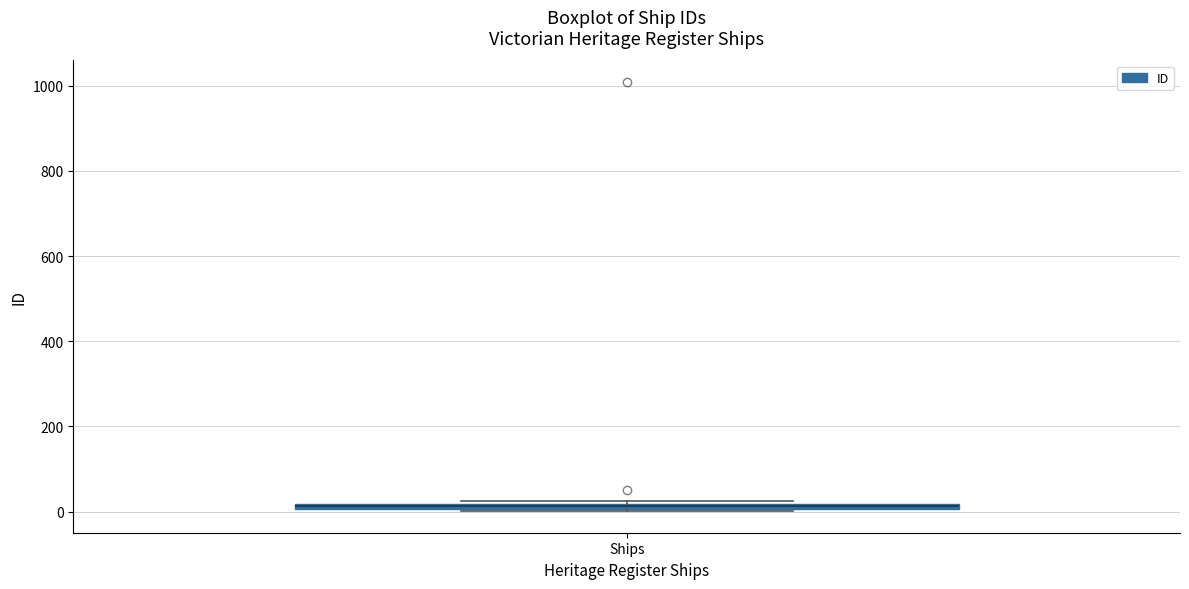

Where is the lower edge of the box for Ships on the y-axis? The values are not printed on the chart, so give them approximately, as read against the axis.

0